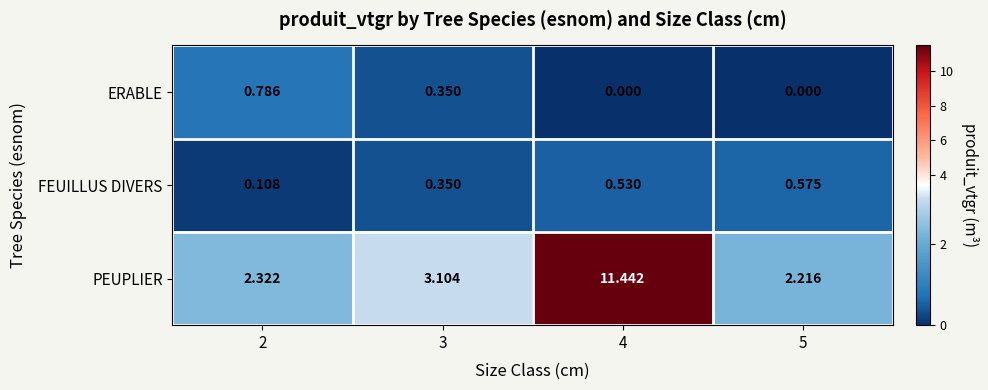

Which series has the largest range (max minus min)?

PEUPLIER